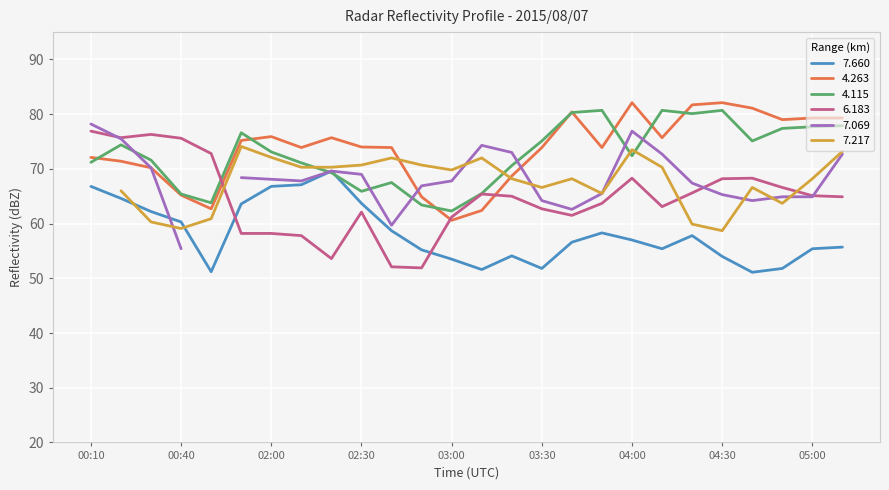

Between 00:50 and 02:50, which series saw the biggest shift?

6.183